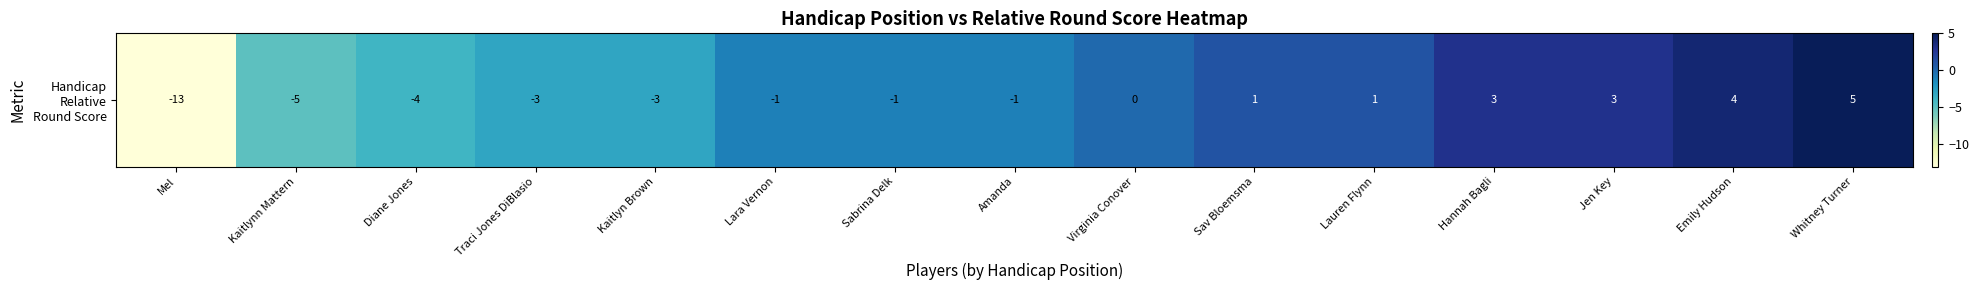

The value at Sabrina Delk is -1. True or false?

True